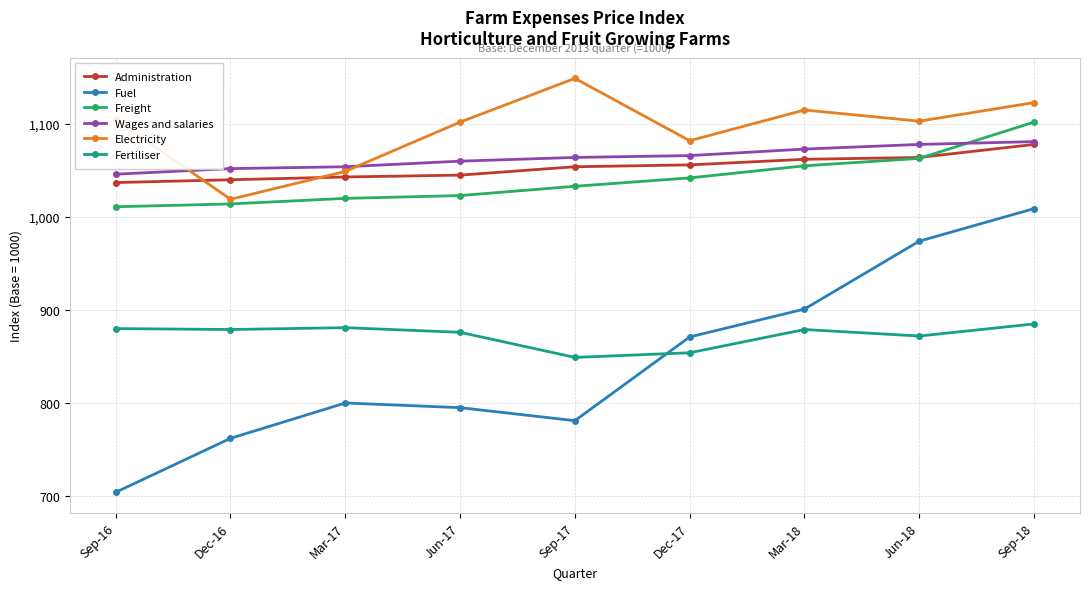

Does the chart have visible grid lines?

Yes